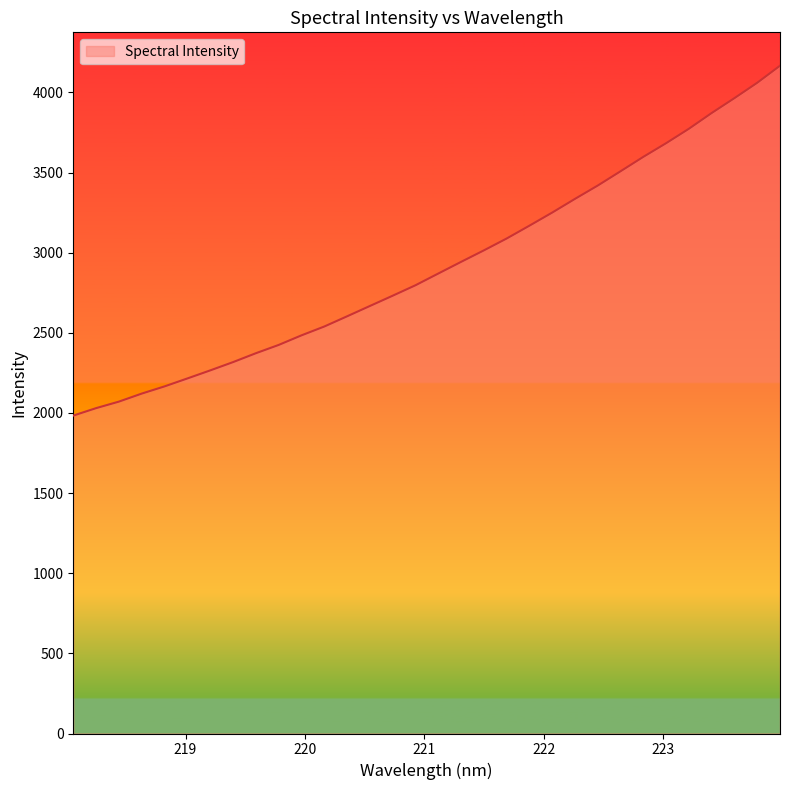

What is the average value?

2922.1